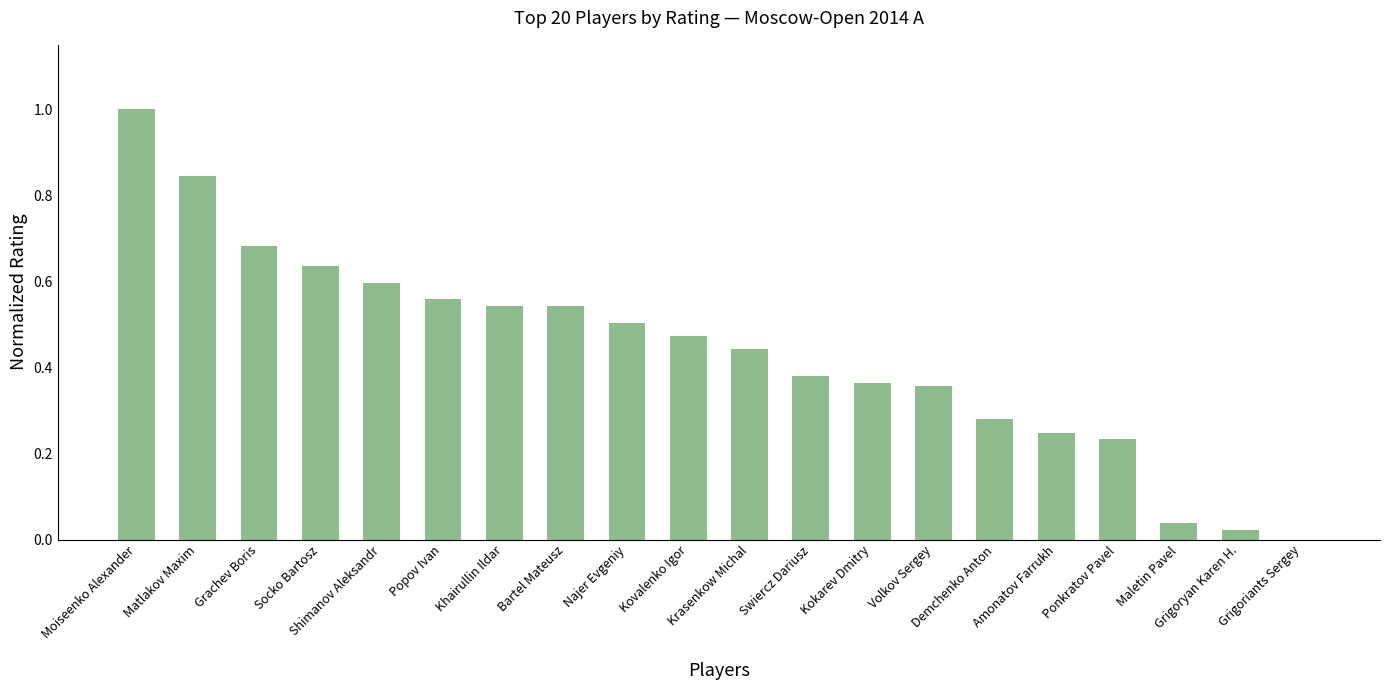

What is the sum of all values?

8.7